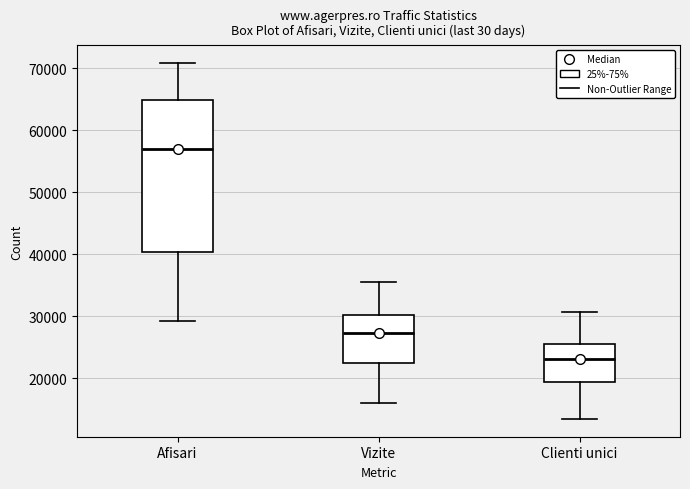

Which box's median line is the lowest?

Clienti unici